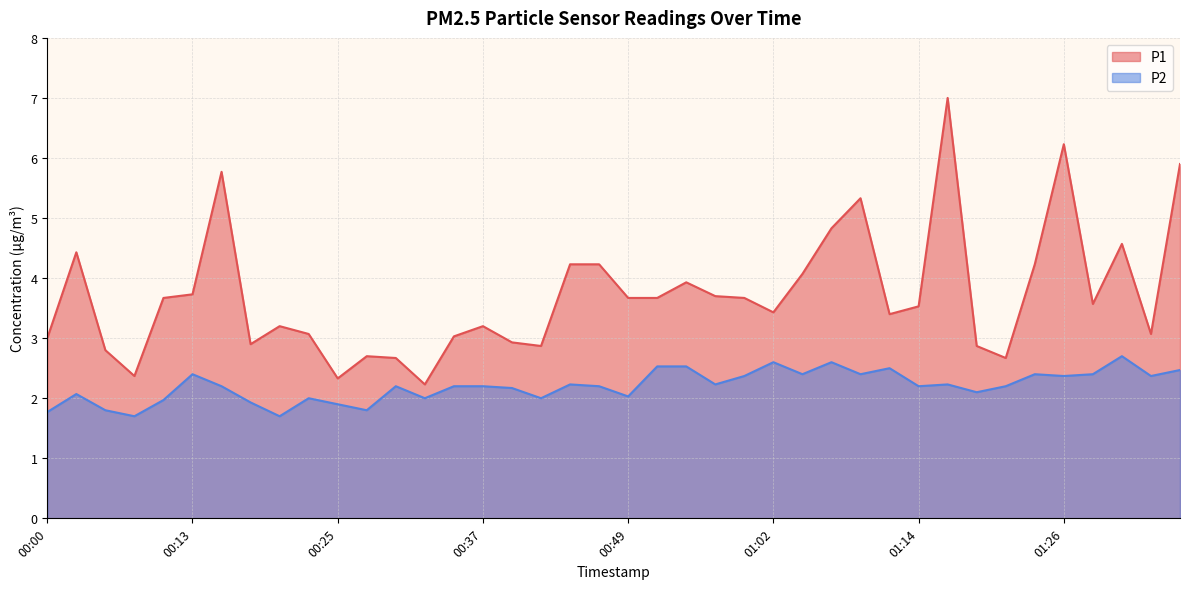

Which category has the highest value across all series?

01:16